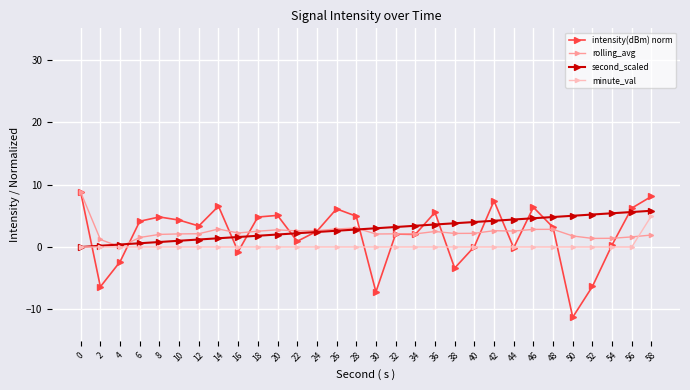

The value of second_scaled at 36 is 3.6. True or false?

True